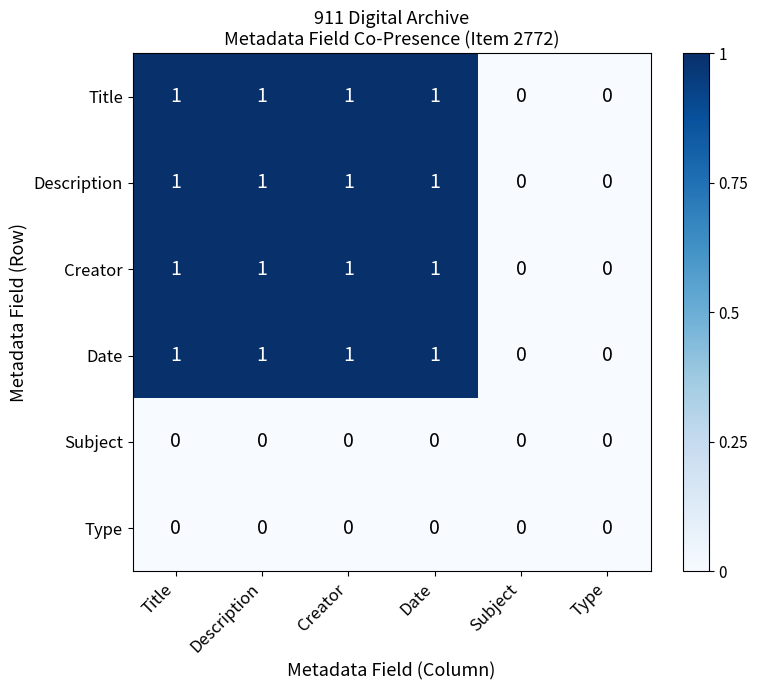

What is the sum of all Creator values?

4